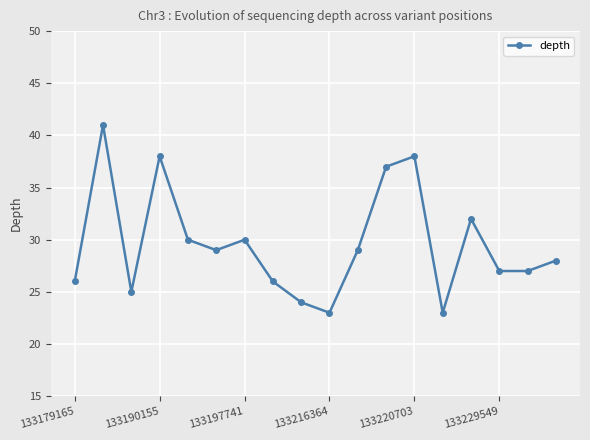

How many points are higher than both their immediate neighbors (excluding endpoints)?

5